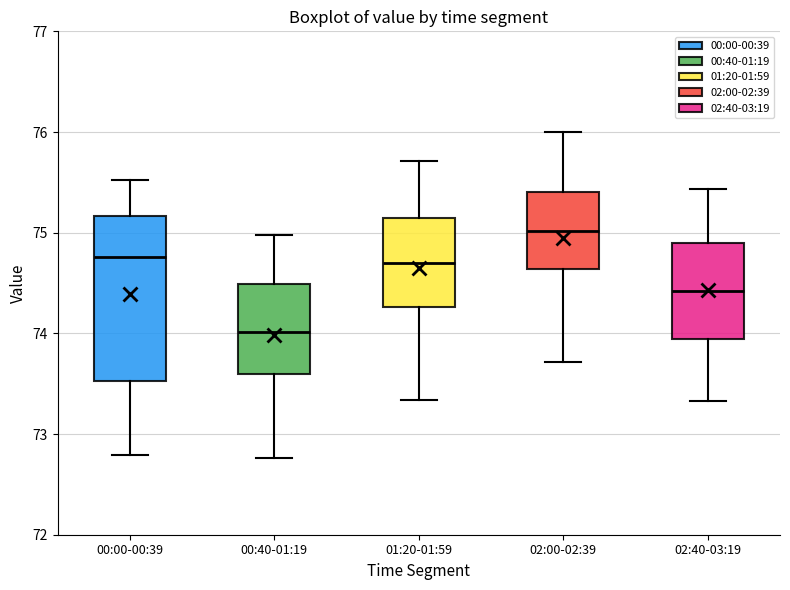

Reading left to right, read every box against the y-axis: the position of its median line, the range the box covers, and the ends of its whiskers. The values are not printed on the chart, so give them approximately, as read against the axis.

00:00-00:39: median 74.8, box 73.5 to 75.2, whiskers 72.8 to 75.5
00:40-01:19: median 74.0, box 73.6 to 74.5, whiskers 72.8 to 75.0
01:20-01:59: median 74.7, box 74.3 to 75.1, whiskers 73.3 to 75.7
02:00-02:39: median 75.0, box 74.6 to 75.4, whiskers 73.7 to 76.0
02:40-03:19: median 74.4, box 73.9 to 74.9, whiskers 73.3 to 75.4